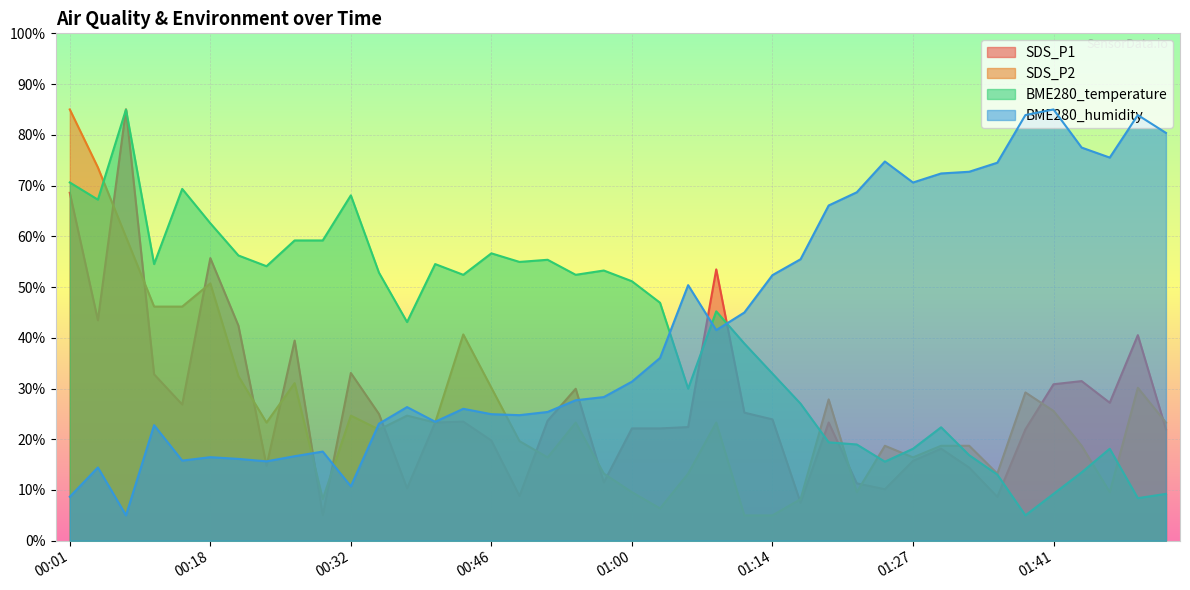

At which label does BME280_humidity reach its peak?

01:41